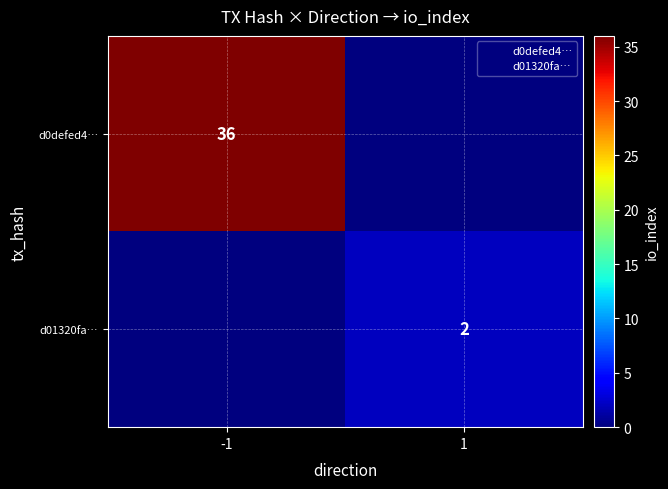

What is the greatest value displayed?

36